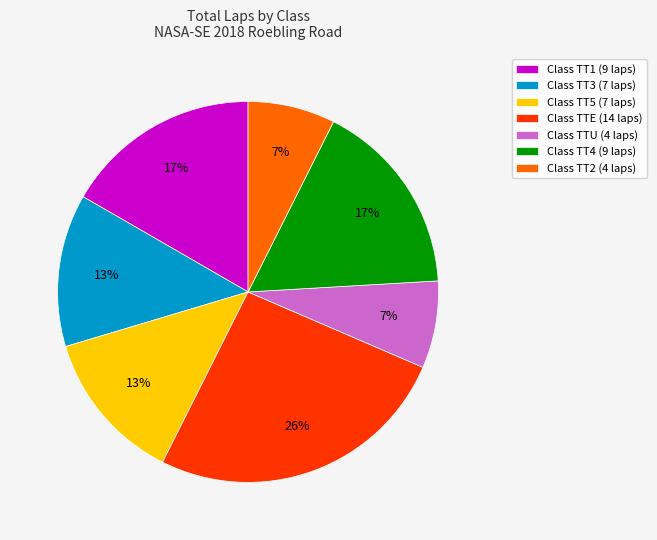

What is the largest slice in the pie chart?

Class TTE (14 laps)